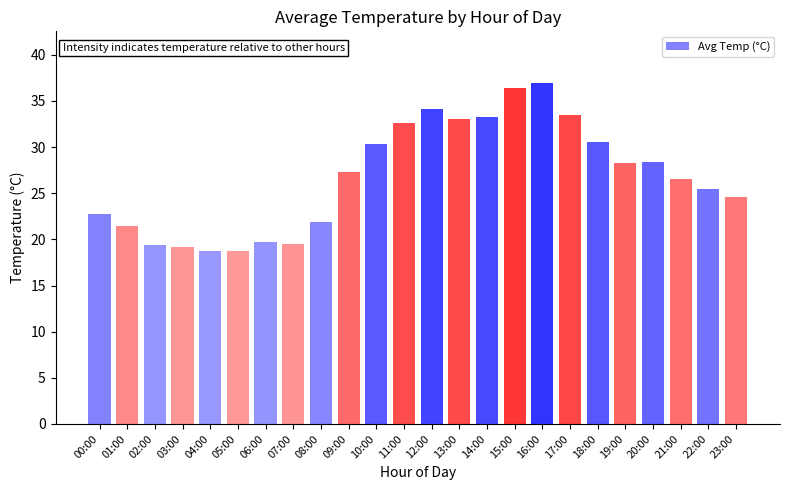

How many bars are there in total?

24